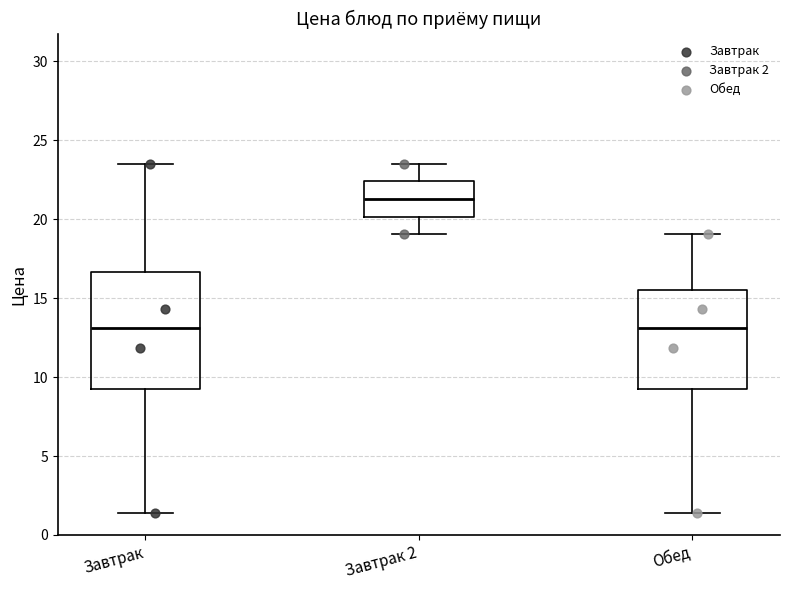

Where does the upper whisker of the box for Обед end on the y-axis? The values are not printed on the chart, so give them approximately, as read against the axis.

19.0